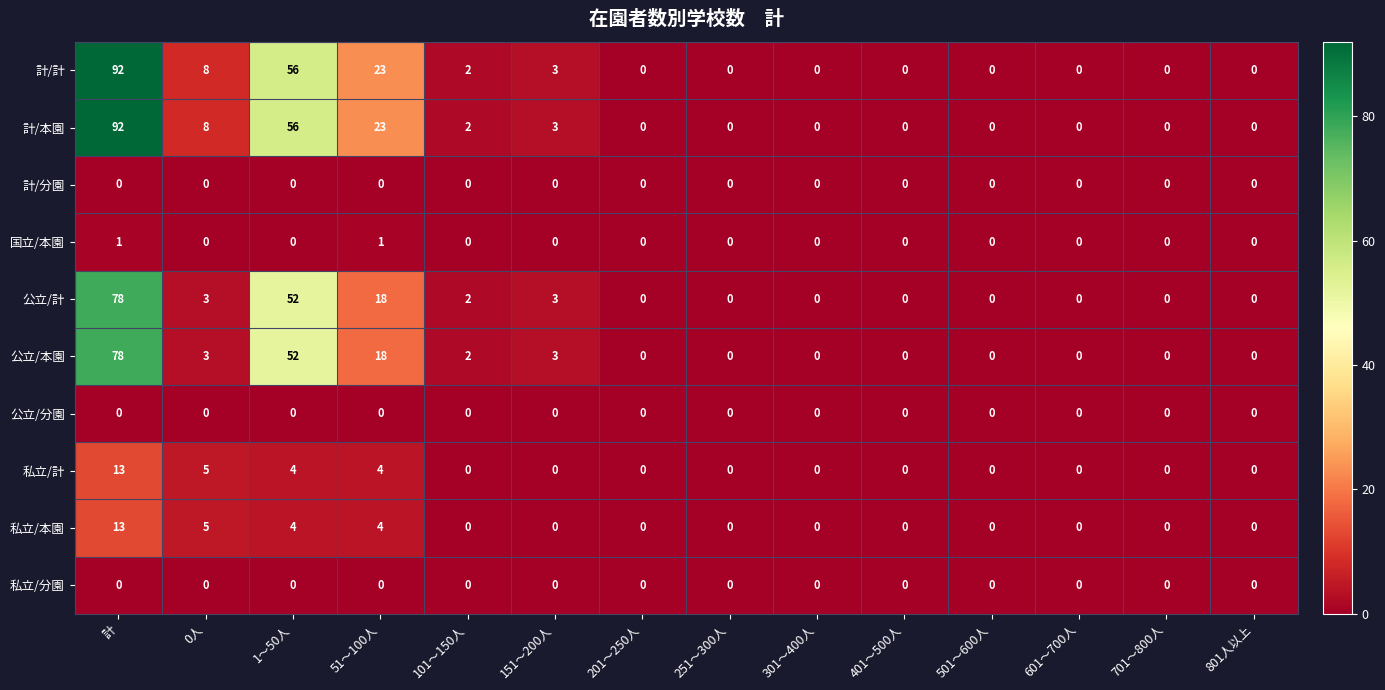

Which category has the highest value across all series?

計